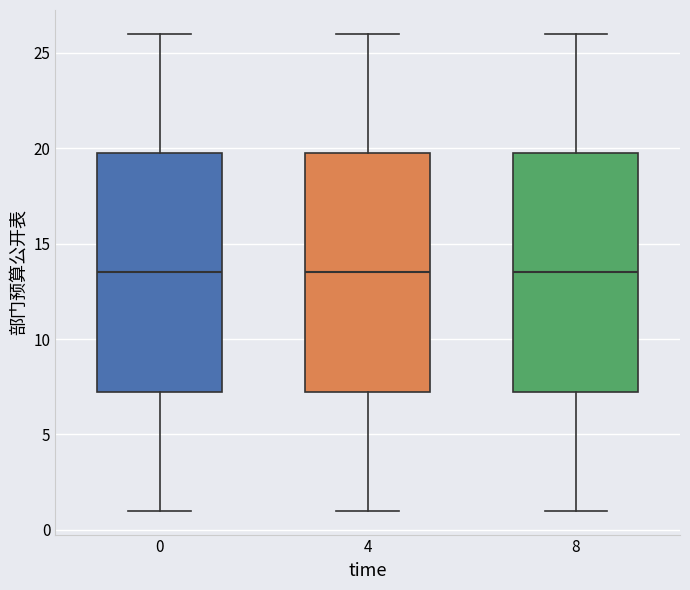

Where does the upper whisker of the box at x = 4 end on the y-axis? The values are not printed on the chart, so give them approximately, as read against the axis.

26.0